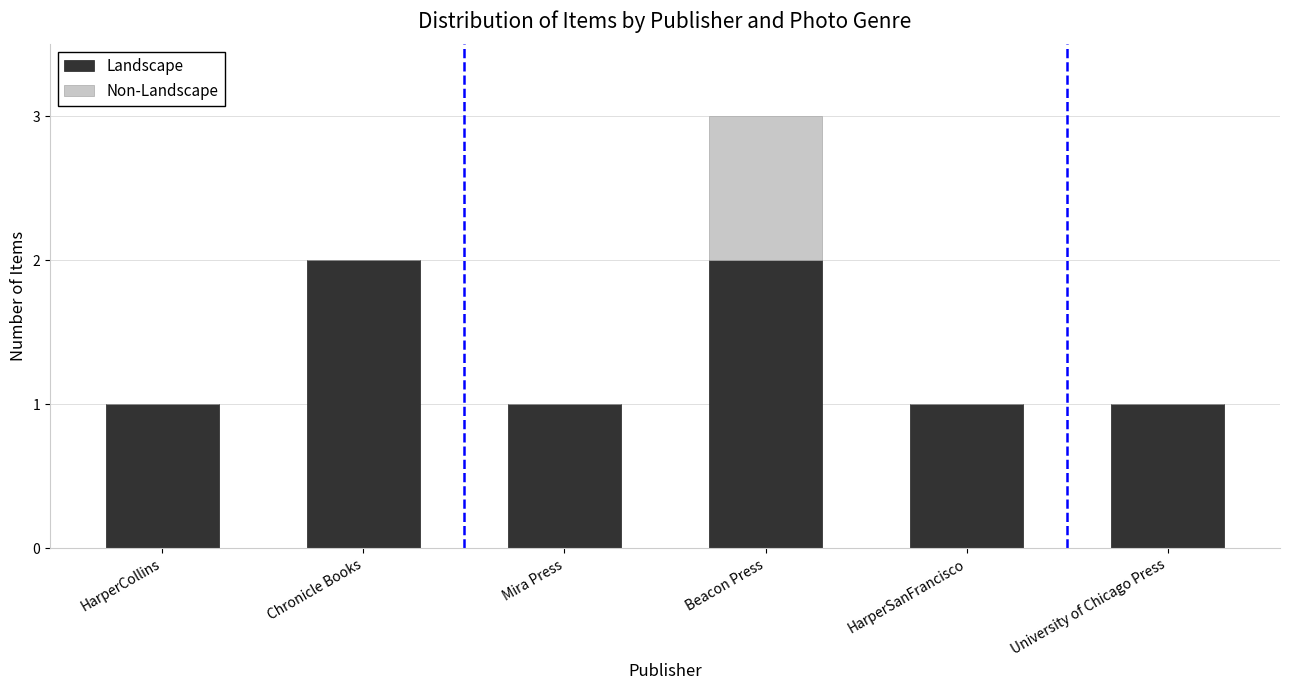

Are the bars horizontal?

No